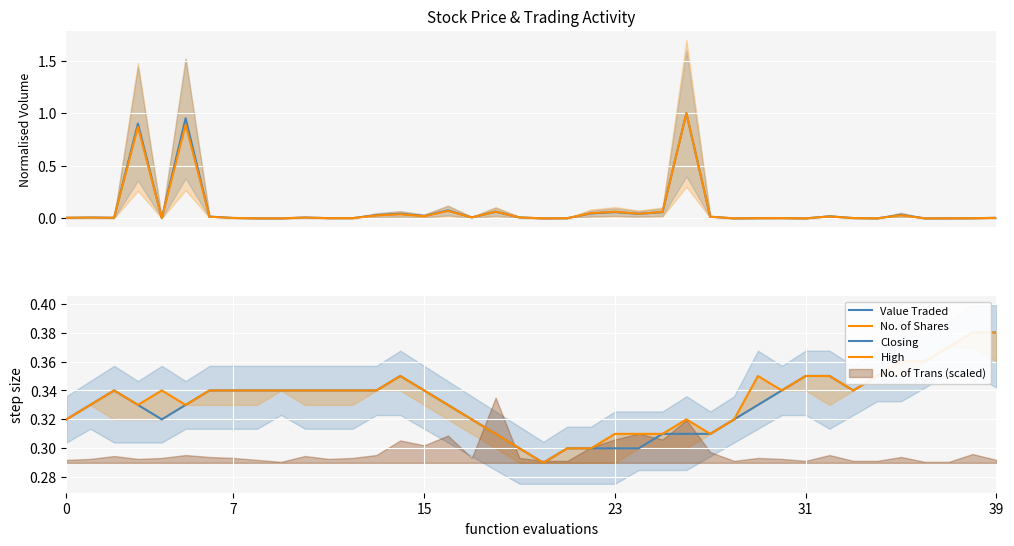

In High, how many points are higher than both neighbors (excluding endpoints)?

5